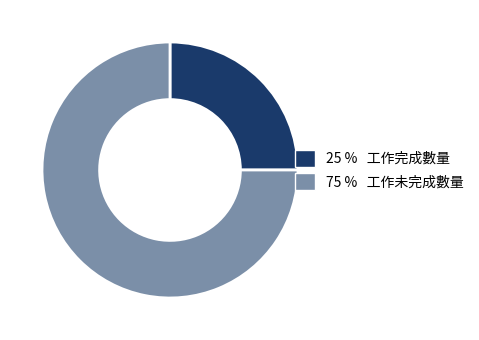

Is there a majority slice in this chart?

Yes